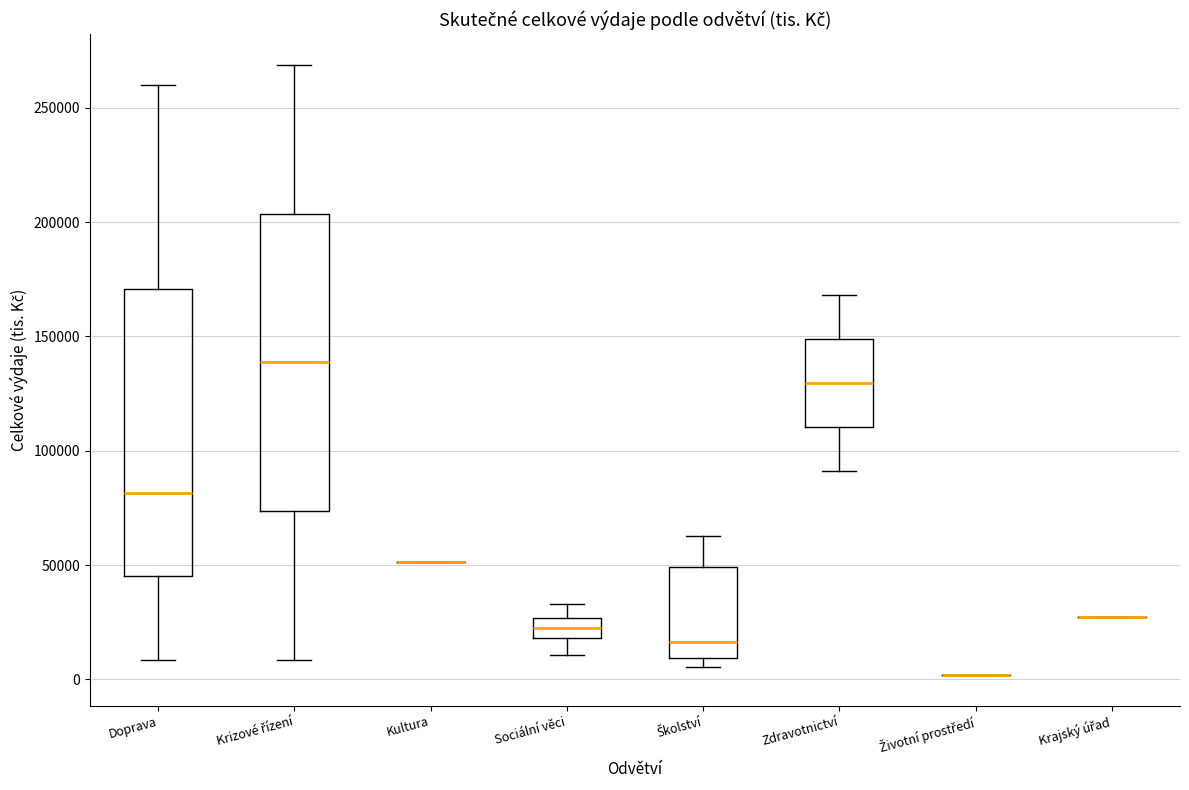

Reading left to right, transcribe this box plot: for each box, give where its median line is, the range the box spans, and where its two whiskers end, as read against the y-axis. The values are not printed on the chart, so give them approximately, as read against the axis.

Doprava: median 80000, box 45000 to 170000, whiskers 10000 to 260000
Krizové řízení: median 140000, box 75000 to 205000, whiskers 10000 to 270000
Kultura: box collapsed to a line at 50000, whiskers 50000 to 50000
Sociální věci: median 20000 (inside the box), box 20000 to 25000, whiskers 10000 to 35000
Školství: median 15000, box 10000 to 50000, whiskers 5000 to 65000
Zdravotnictví: median 130000, box 110000 to 150000, whiskers 90000 to 170000
Životní prostředí: box collapsed to a line at 0, whiskers 0 to 0
Krajský úřad: box collapsed to a line at 25000, whiskers 25000 to 25000